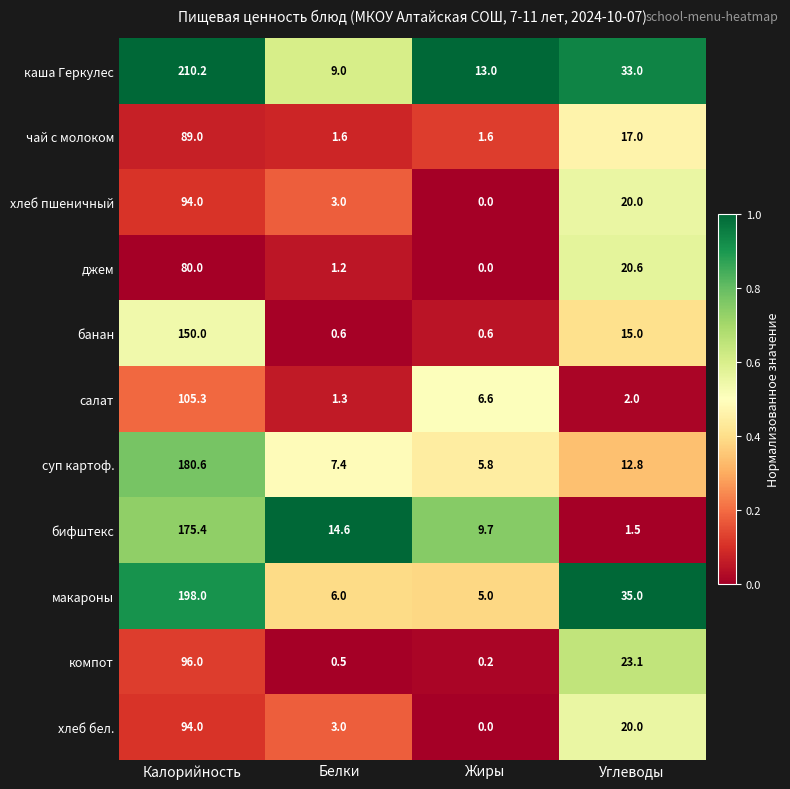

What is the difference between the каша Геркулес values at Жиры and Белки?

4.0